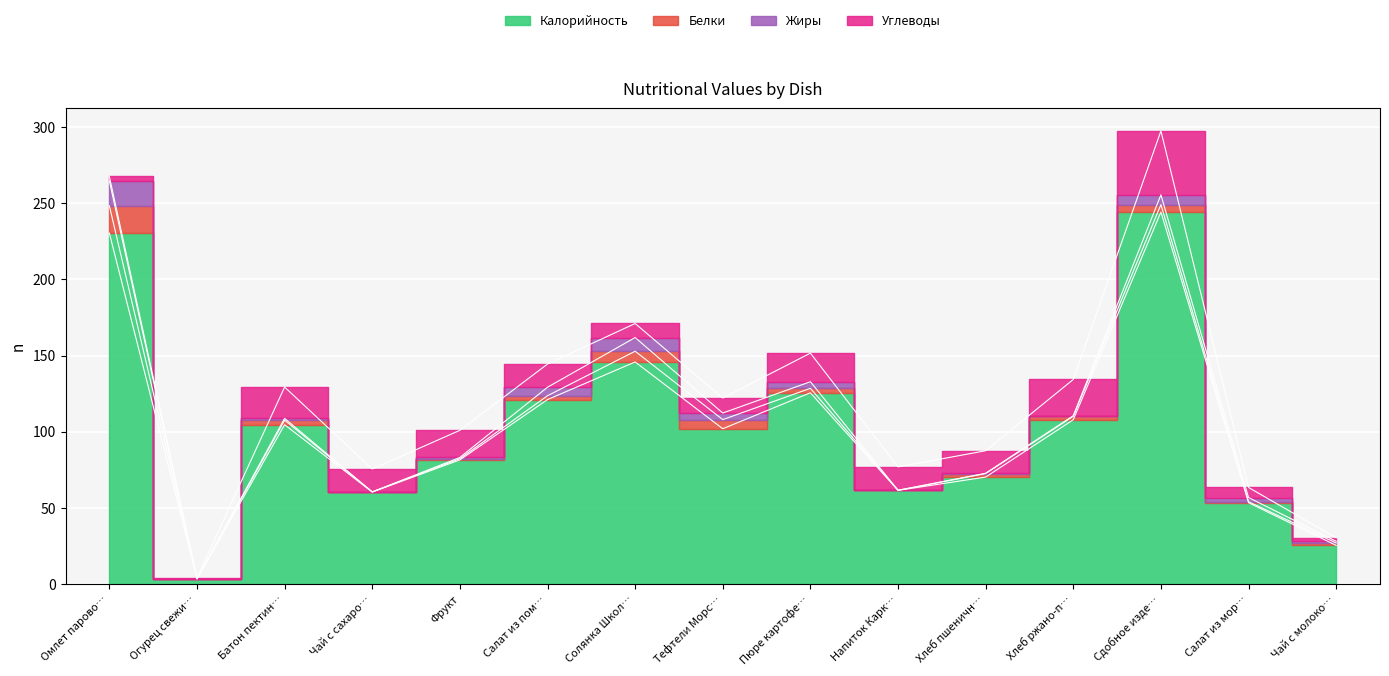

Reading left to right, extract all data points from this chart.

Калорийность: Омлет паровой с мясом=230.4	Огурец свежий=3.4	Батон пектиновый=104.7	Чай с сахаром и лимоном=60.5	Фрукт=81.6	Салат из помидоров с сухариками=121.2	Солянка Школьная=145.9	Тефтели Морская фантазия=102.0	Пюре картофельное=125.6	Напиток Каркаде=61.6	Хлеб пшеничный=70.3	Хлеб ржано-пшеничный=108.0	Сдобное изделие=244.3	Салат из моркови с сахаром=53.5	Чай с молоком=25.5
Белки: Омлет паровой с мясом=17.9	Огурец свежий=0.2	Батон пектиновый=3.0	Чай с сахаром и лимоном=0.1	Фрукт=0.8	Салат из помидоров с сухариками=2.5	Солянка Школьная=7.0	Тефтели Морская фантазия=6.0	Пюре картофельное=2.9	Напиток Каркаде=0.1	Хлеб пшеничный=2.3	Хлеб ржано-пшеничный=2.2	Сдобное изделие=4.9	Салат из моркови с сахаром=0.7	Чай с молоком=1.5
Жиры: Омлет паровой с мясом=16.4	Огурец свежий=0.0	Батон пектиновый=1.2	Чай с сахаром и лимоном=0.0	Фрукт=0.8	Салат из помидоров с сухариками=5.6	Солянка Школьная=9.0	Тефтели Морская фантазия=4.3	Пюре картофельное=4.3	Напиток Каркаде=0.0	Хлеб пшеничный=0.2	Хлеб ржано-пшеничный=0.4	Сдобное изделие=6.4	Салат из моркови с сахаром=2.7	Чай с молоком=1.1
Углеводы: Омлет паровой с мясом=2.9	Огурец свежий=0.6	Батон пектиновый=20.6	Чай с сахаром и лимоном=15.0	Фрукт=17.8	Салат из помидоров с сухариками=15.2	Солянка Школьная=9.2	Тефтели Морская фантазия=9.8	Пюре картофельное=18.8	Напиток Каркаде=15.3	Хлеб пшеничный=14.8	Хлеб ржано-пшеничный=23.8	Сдобное изделие=41.9	Салат из моркови с сахаром=6.6	Чай с молоком=2.3